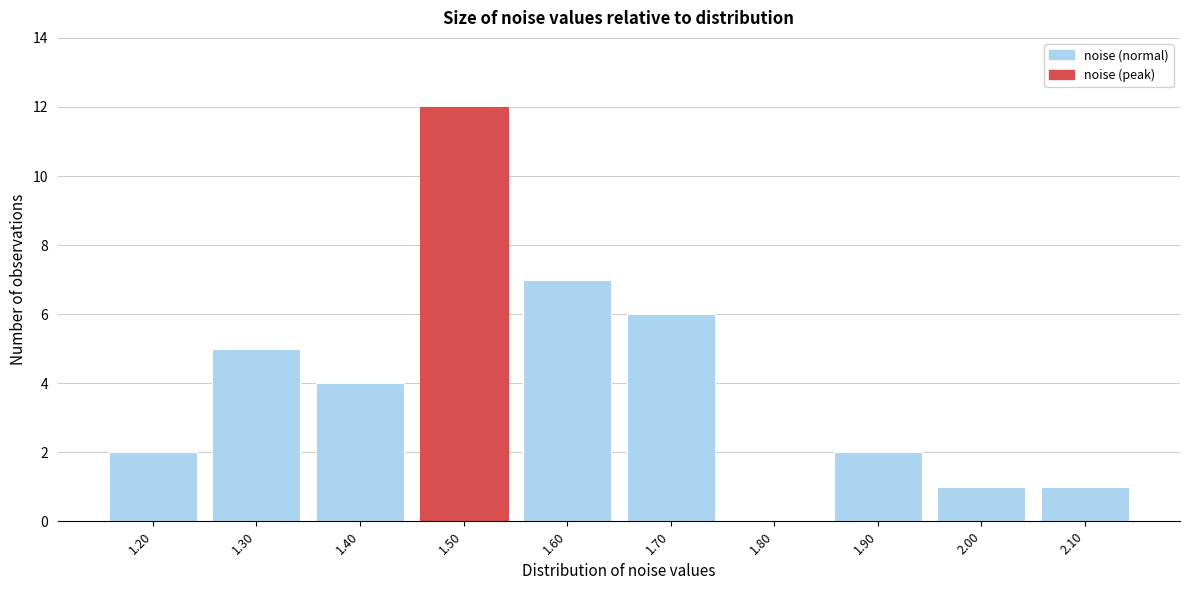

Reading right to left, list all the values displayed in this chart.

2.10=1	2.00=1	1.90=2	1.80=0	1.70=6	1.60=7	1.50=12	1.40=4	1.30=5	1.20=2